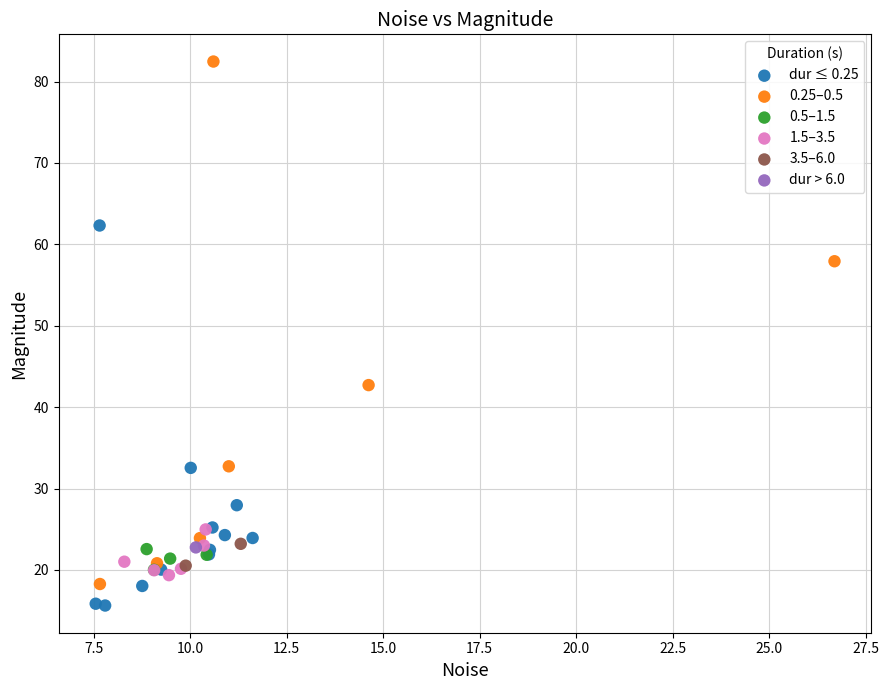

What are all the series names shown in the legend?

dur ≤ 0.25, 0.25–0.5, 0.5–1.5, 1.5–3.5, 3.5–6.0, dur > 6.0